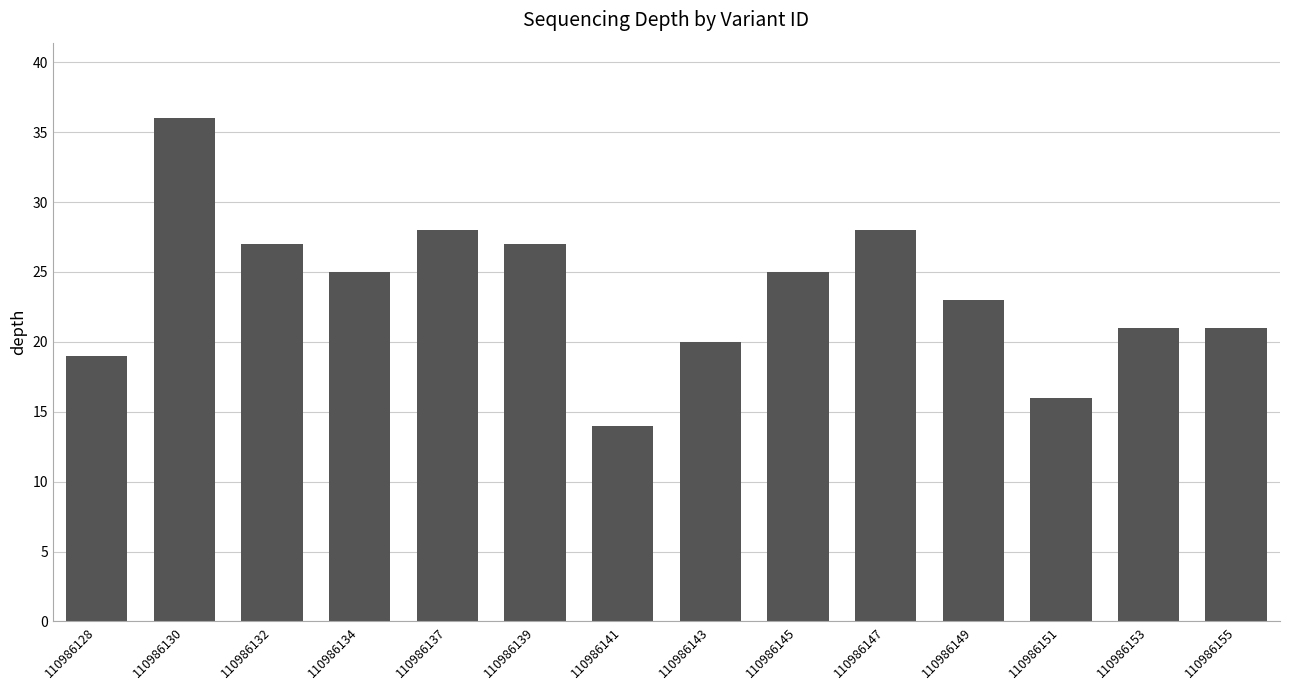

True or false: the data shows 42 at 110986134.

False